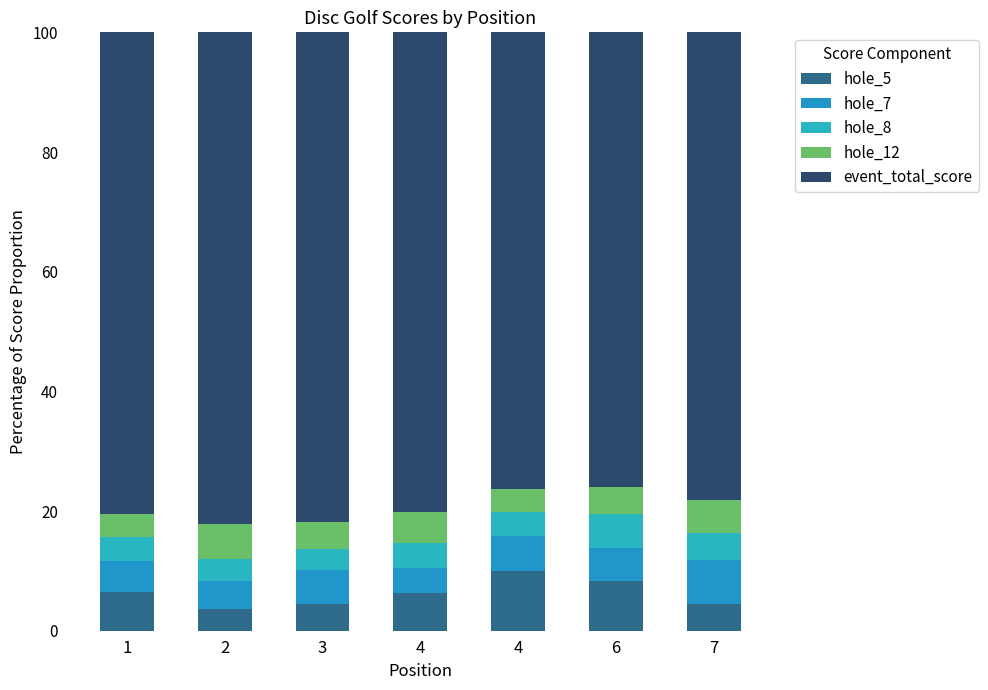

Where does the hole_7 series first go above 5?

1